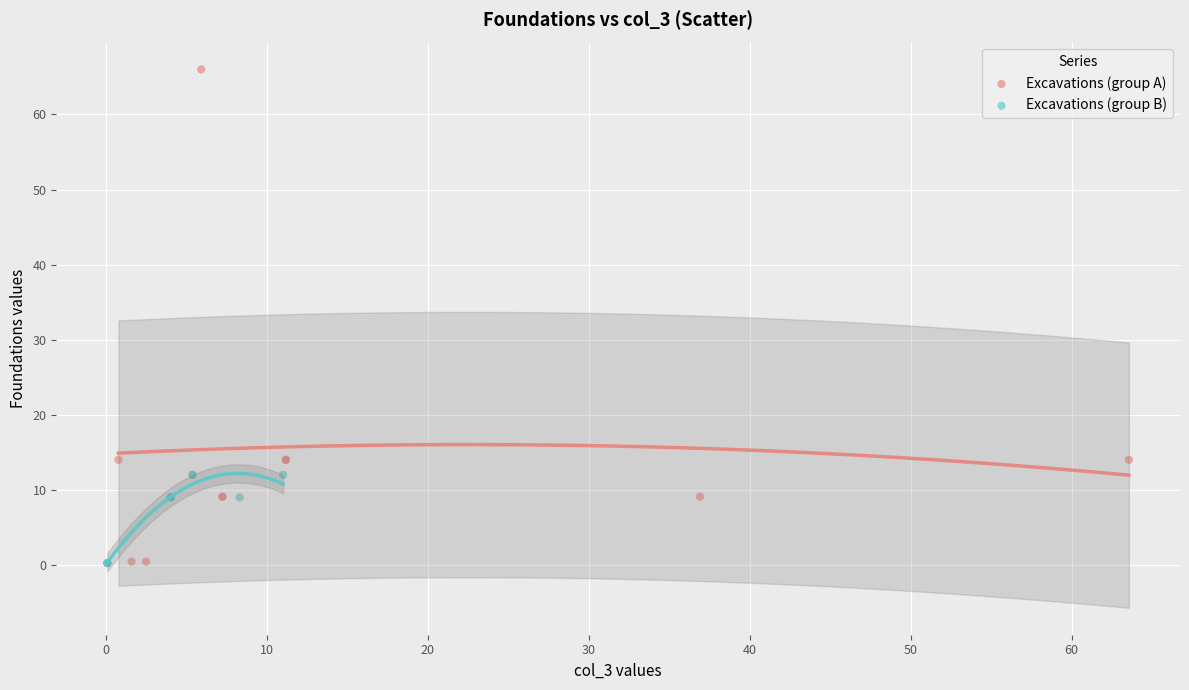

Which series reaches the maximum Y coordinate?

Excavations (group A)